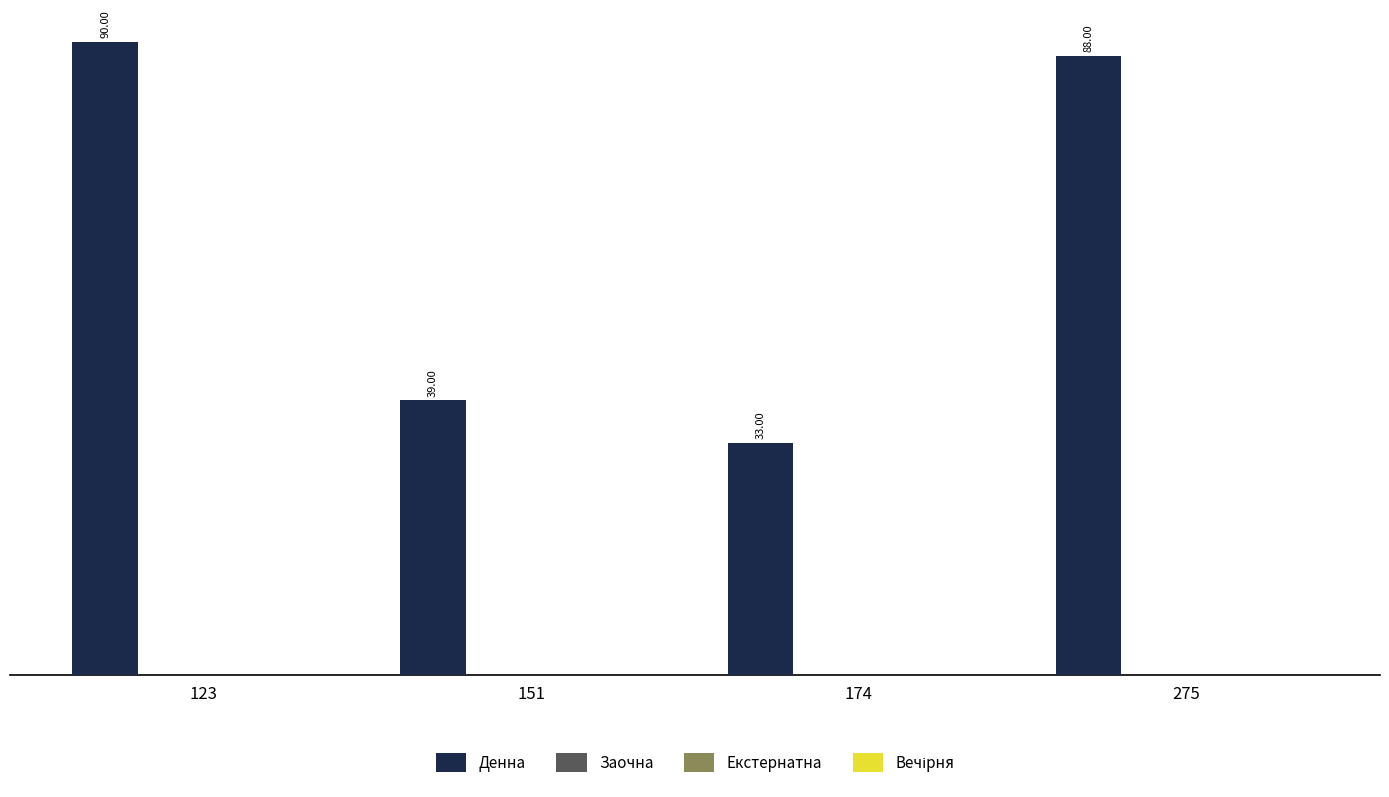

What is the sum of all values?

250